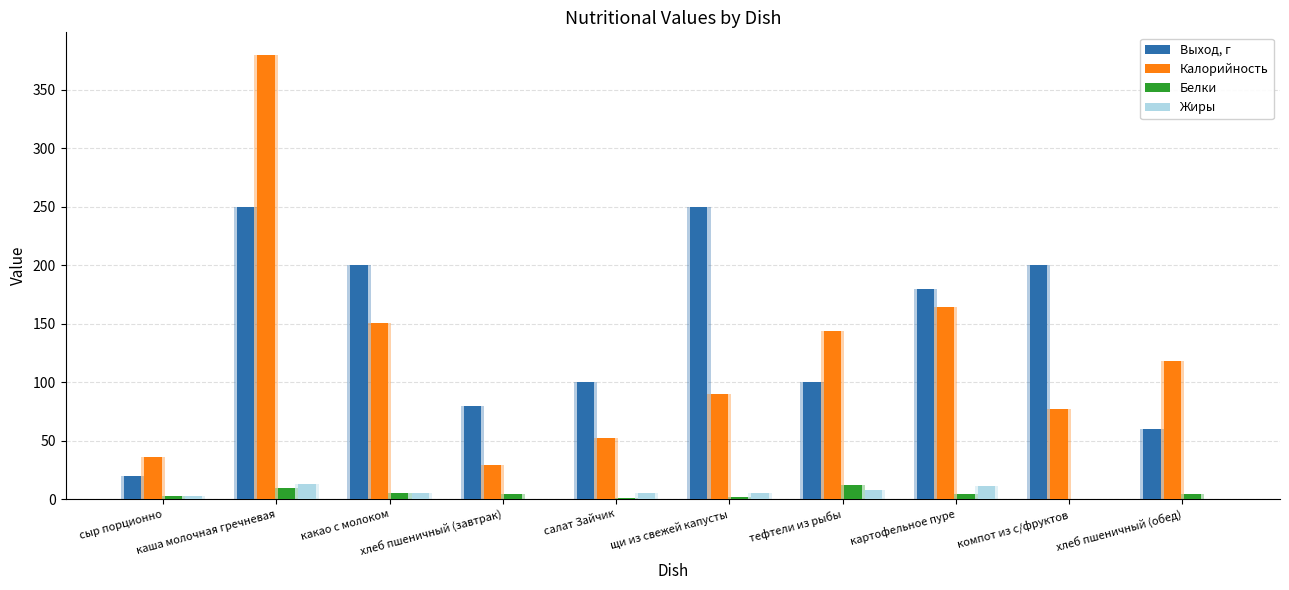

Are the bars horizontal?

No